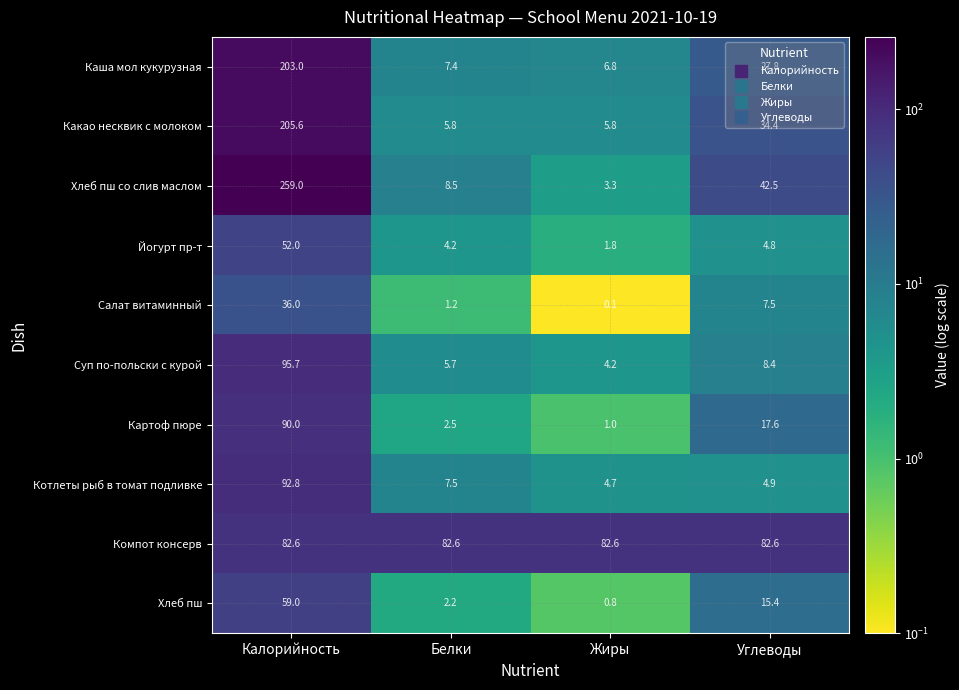

What is the maximum value shown in the chart?

259.0